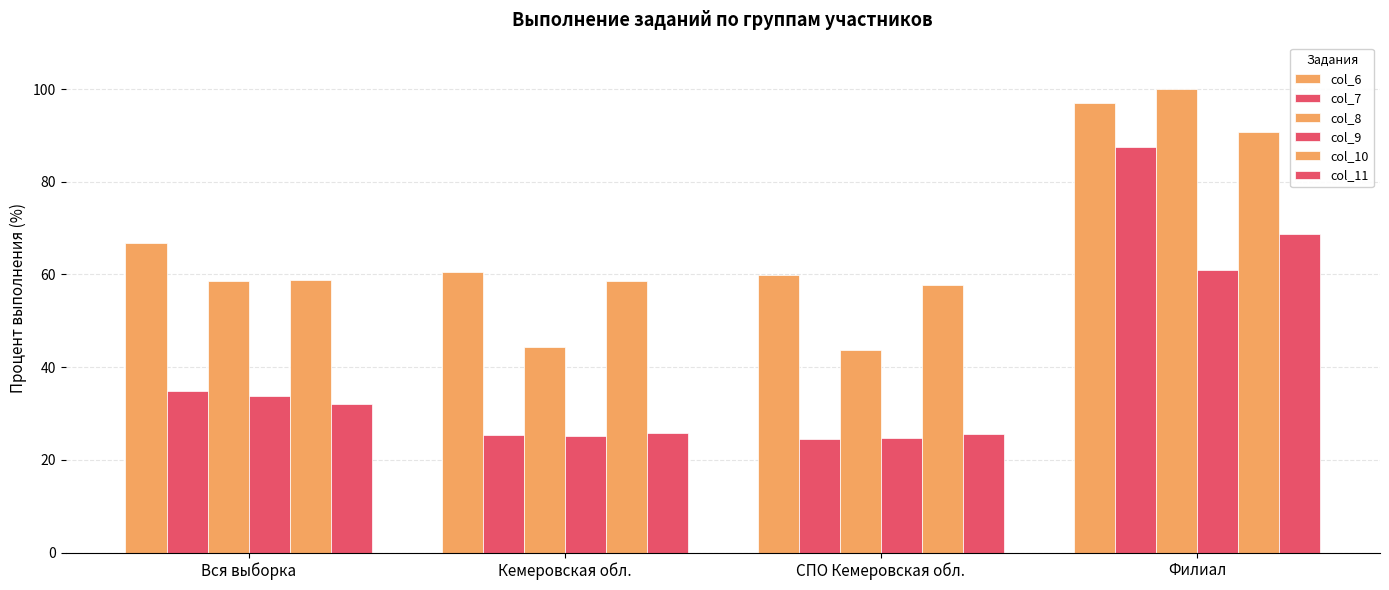

Does the chart contain stacked bars?

No